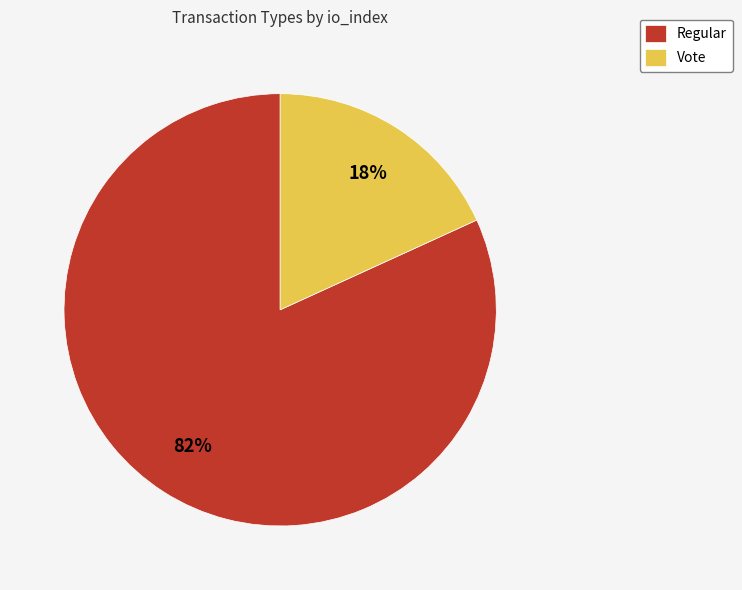

Rank the categories by value from highest to lowest.

Regular, Vote